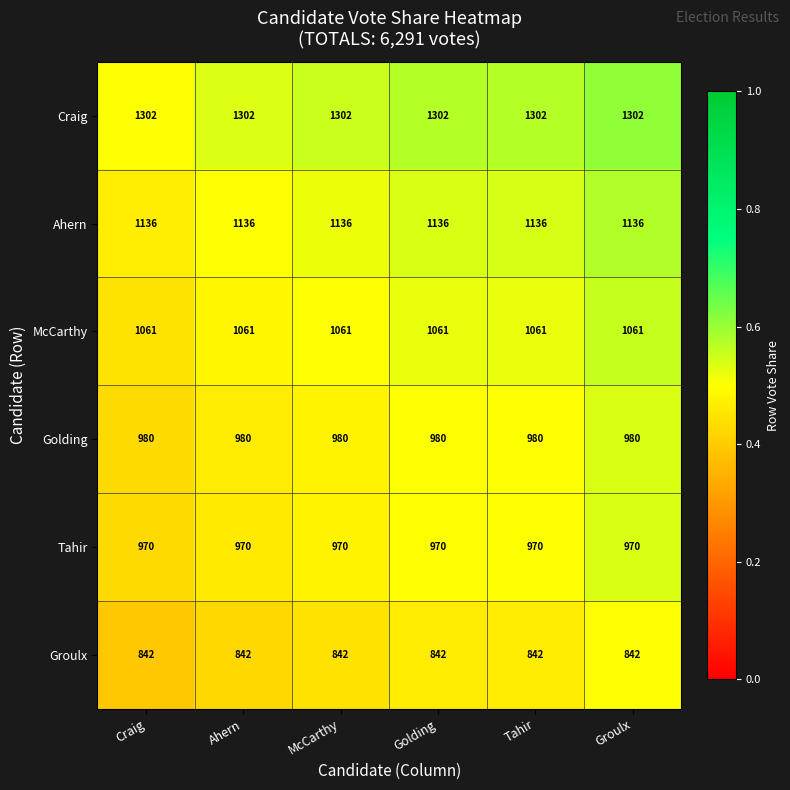

What is the spread (max minus min) of values at Tahir?

460